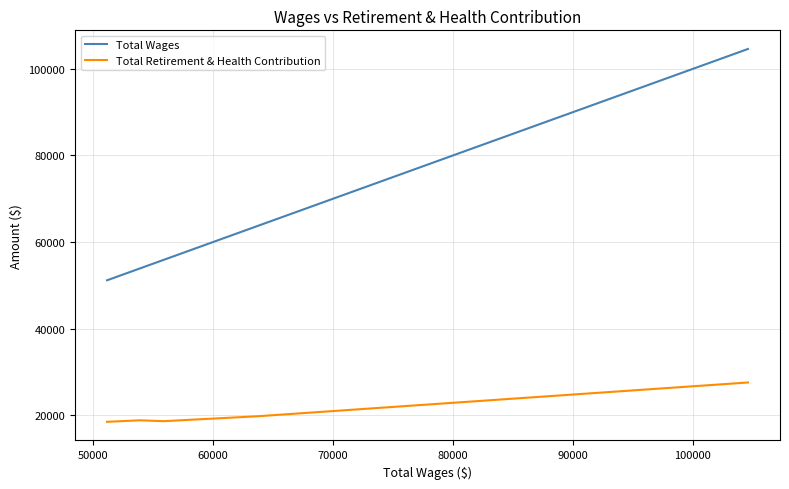

How many lines are shown in the chart?

2